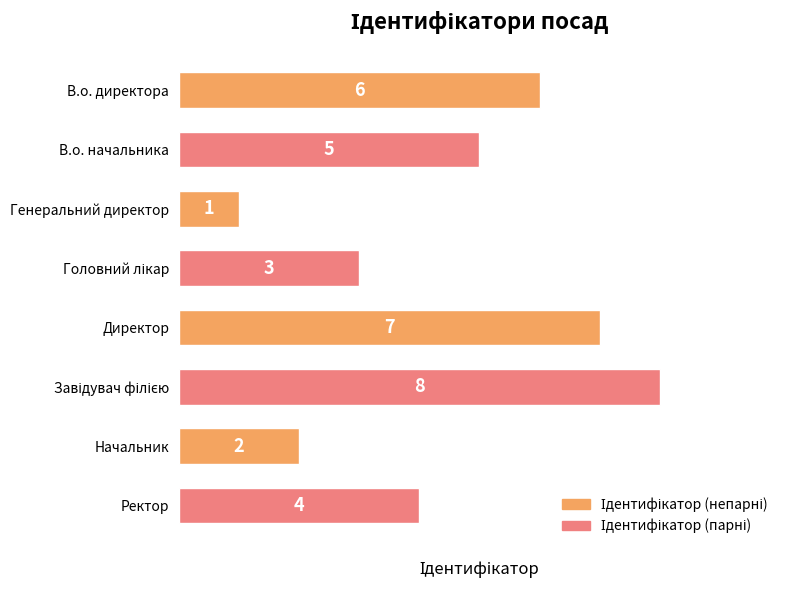

How many data points are less than 5?

4